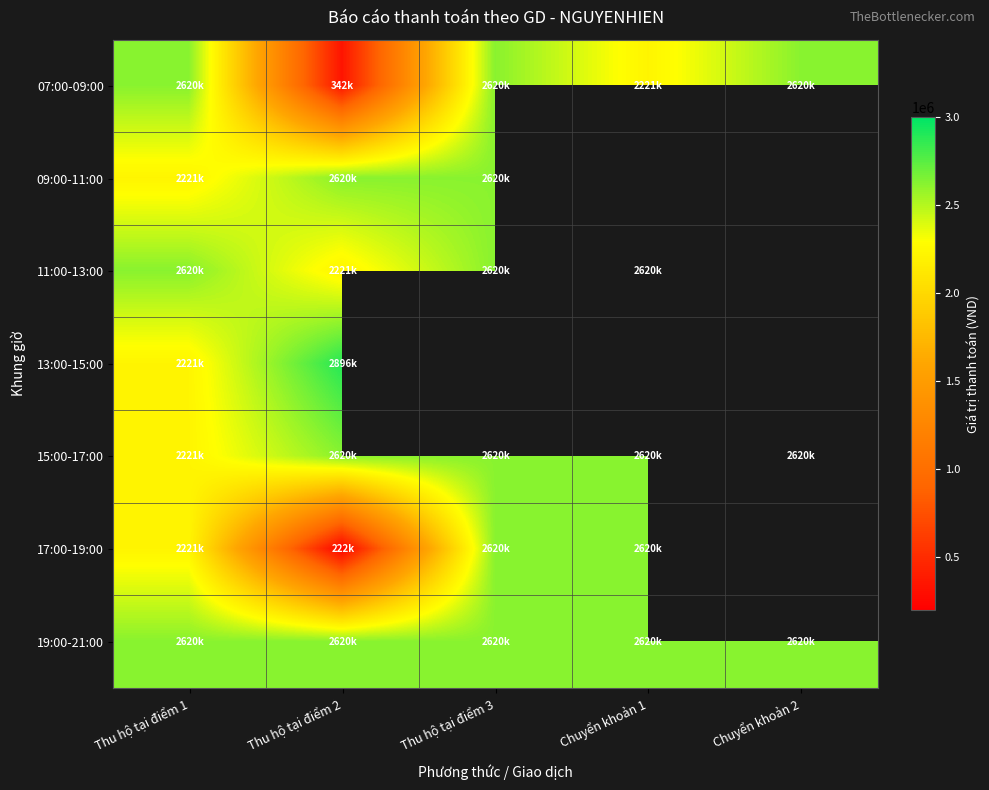

Is the value of 17:00-19:00 at Thu hộ tại điểm 1 greater than the value of 13:00-15:00 at Chuyển khoản 1?

No